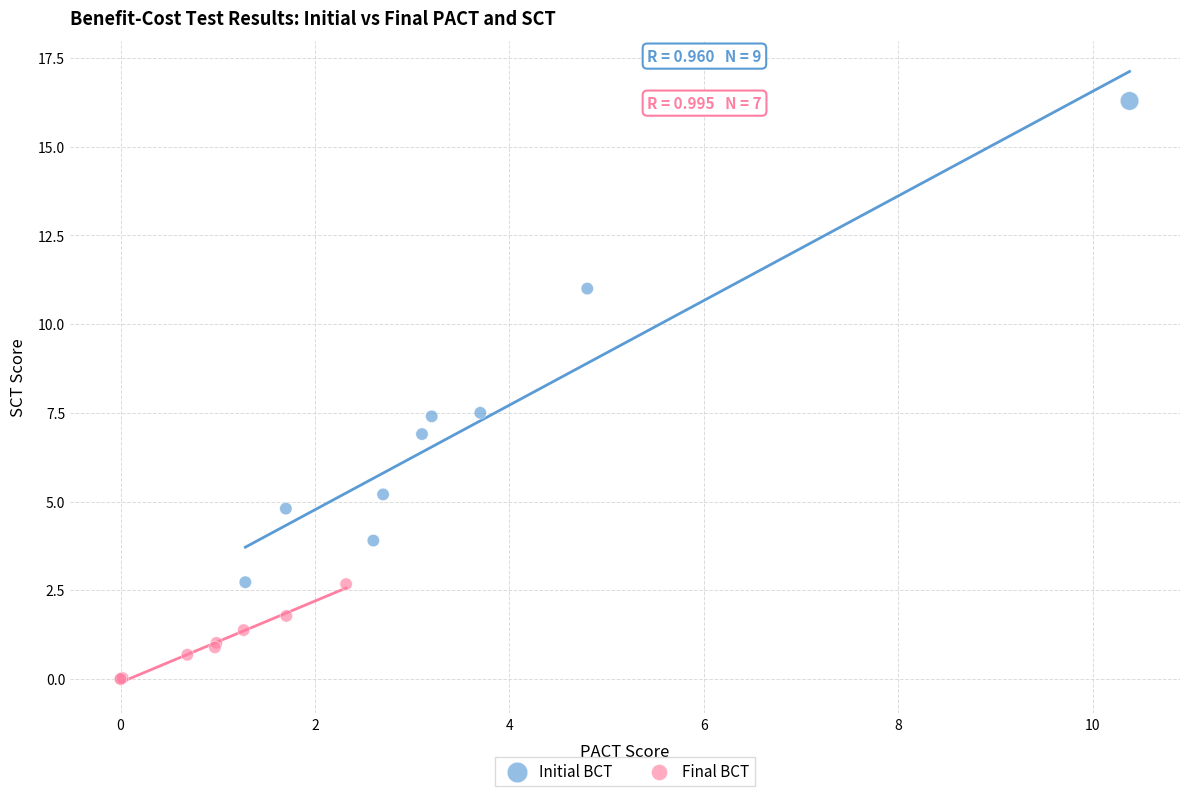

Which series has the largest Y range (max minus min)?

Initial BCT